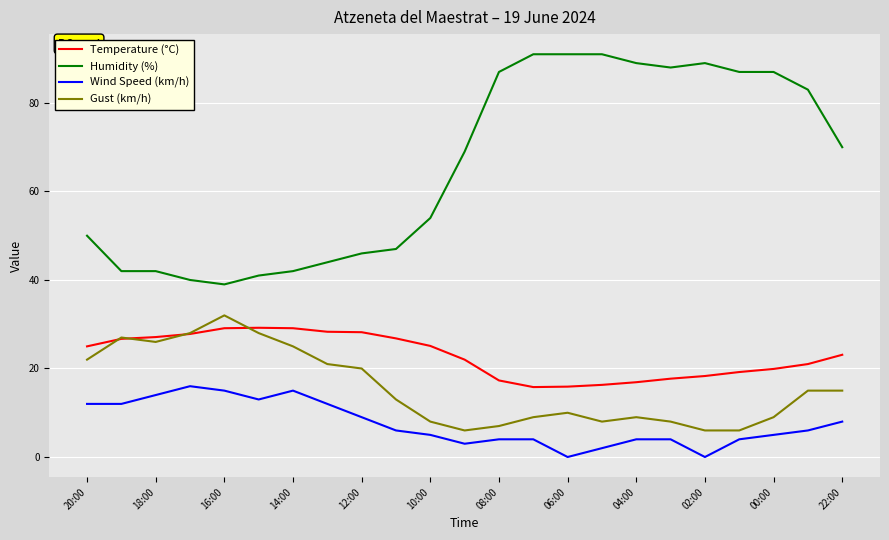

Which series has the widest spread of values?

Humidity (%)